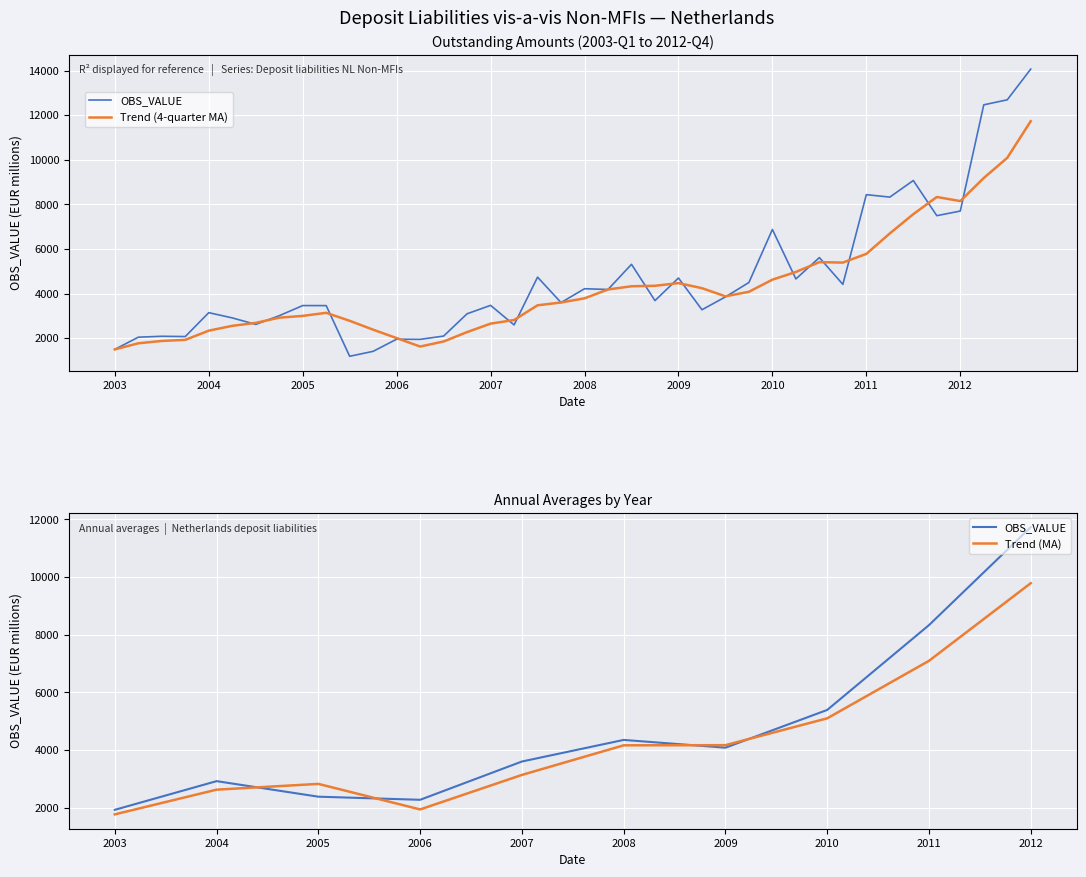

At which category does the chart reach its peak across all series?

2012-Q4